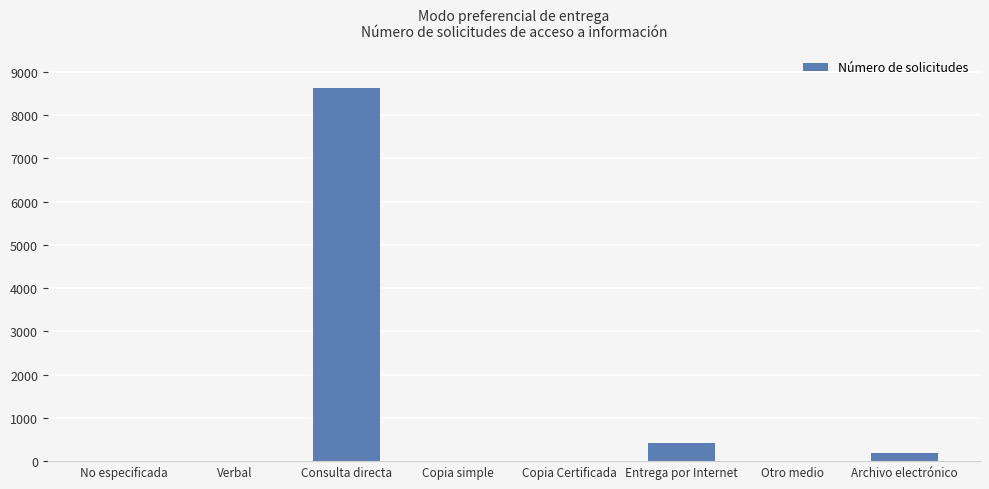

What is the change in value from Entrega por Internet to Otro medio?

-423